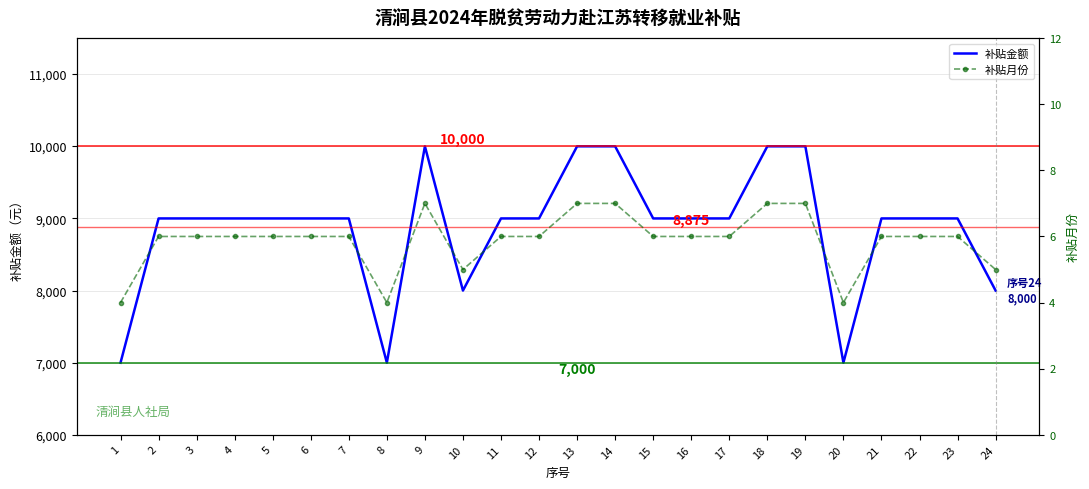

At which category is the sum across all series the highest?

9